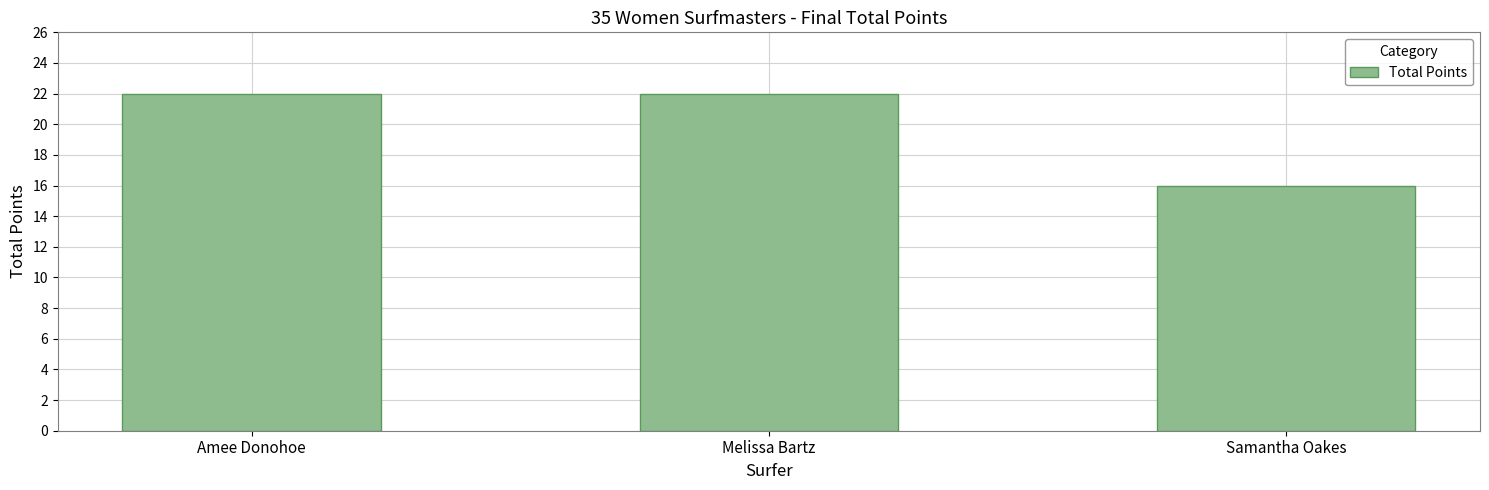

What is the ratio of the value at Samantha Oakes to the value at Amee Donohoe?

0.7